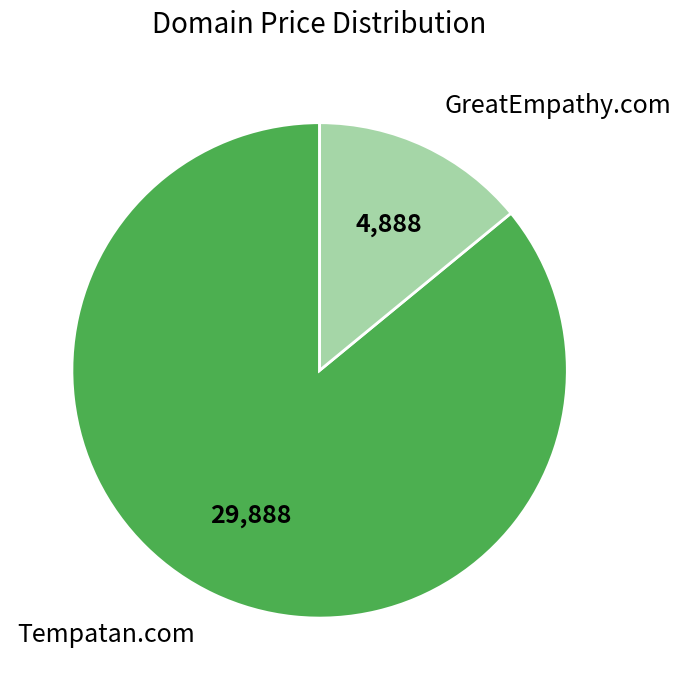

Is the sum of Tempatan.com and GreatEmpathy.com greater than half?

Yes